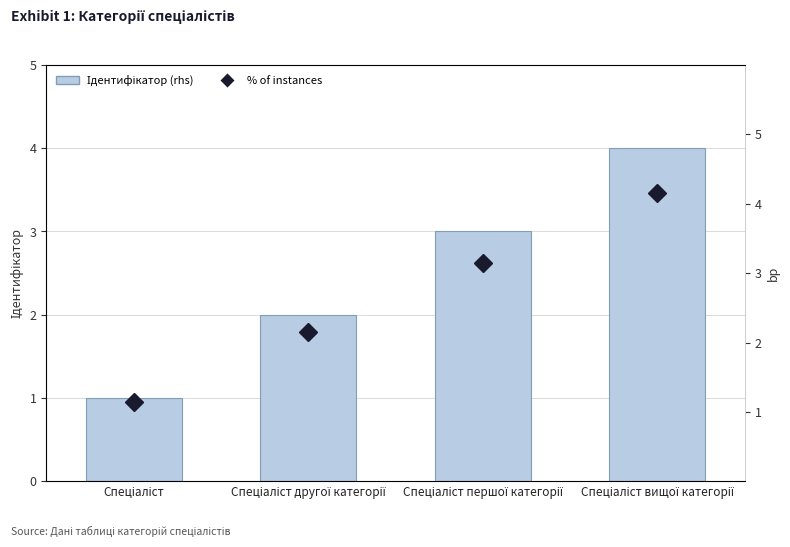

Reading left to right, transcribe all the data shown in this chart.

Ідентифікатор: 1.0	2.0	3.0	4.0
% of instances: 1.1	2.1	3.1	4.2